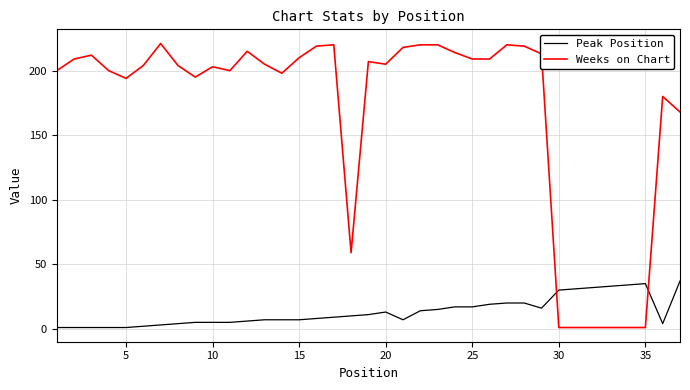

What are all the series names shown in the legend?

Peak Position, Weeks on Chart